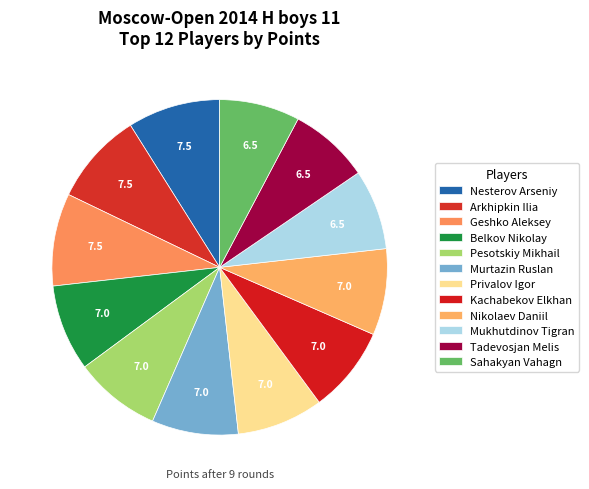

Which category has the smallest portion of the pie?

Mukhutdinov Tigran